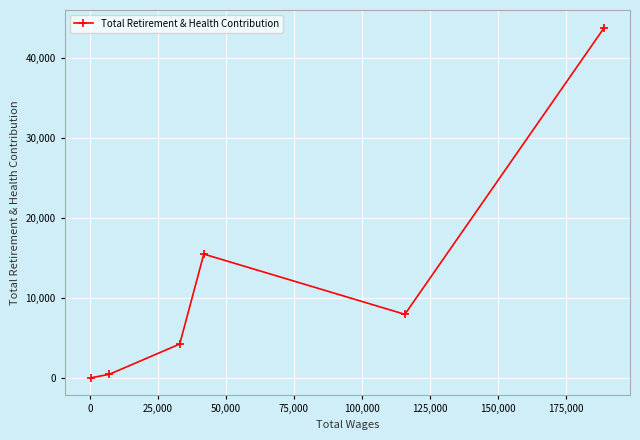

Count the number of values greater than 7949.

2